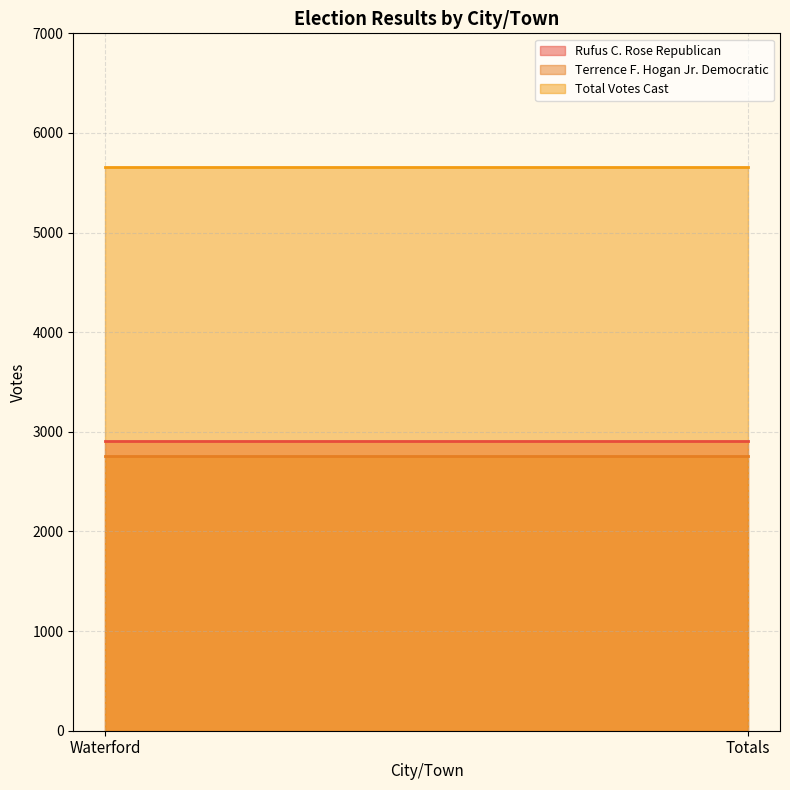

Reading left to right, extract all data points from this chart.

Rufus C. Rose Republican: Waterford=2905	Totals=2905
Terrence F. Hogan Jr. Democratic: Waterford=2757	Totals=2757
Total Votes Cast: Waterford=5662	Totals=5662